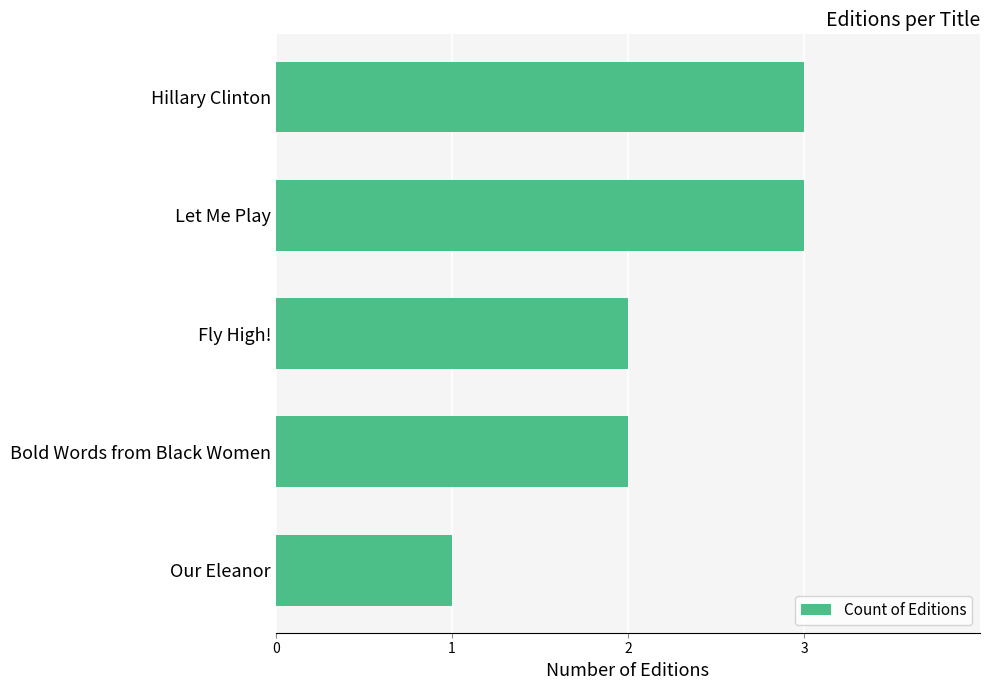

Reading top to bottom, extract all data points from this chart.

3	3	2	2	1